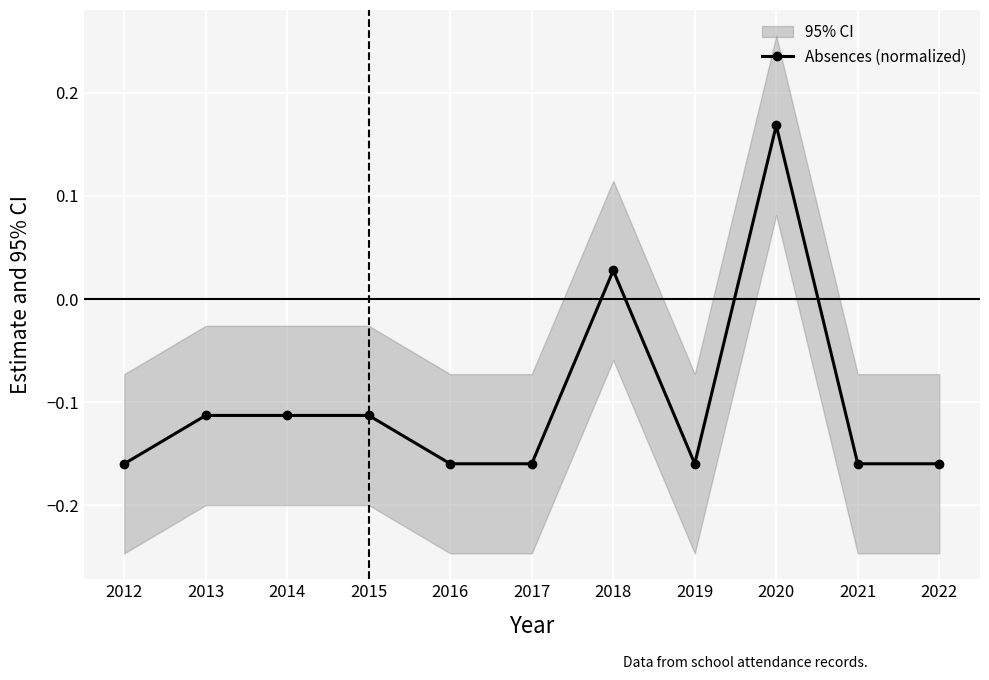

Which category has the highest value across all series?

2020